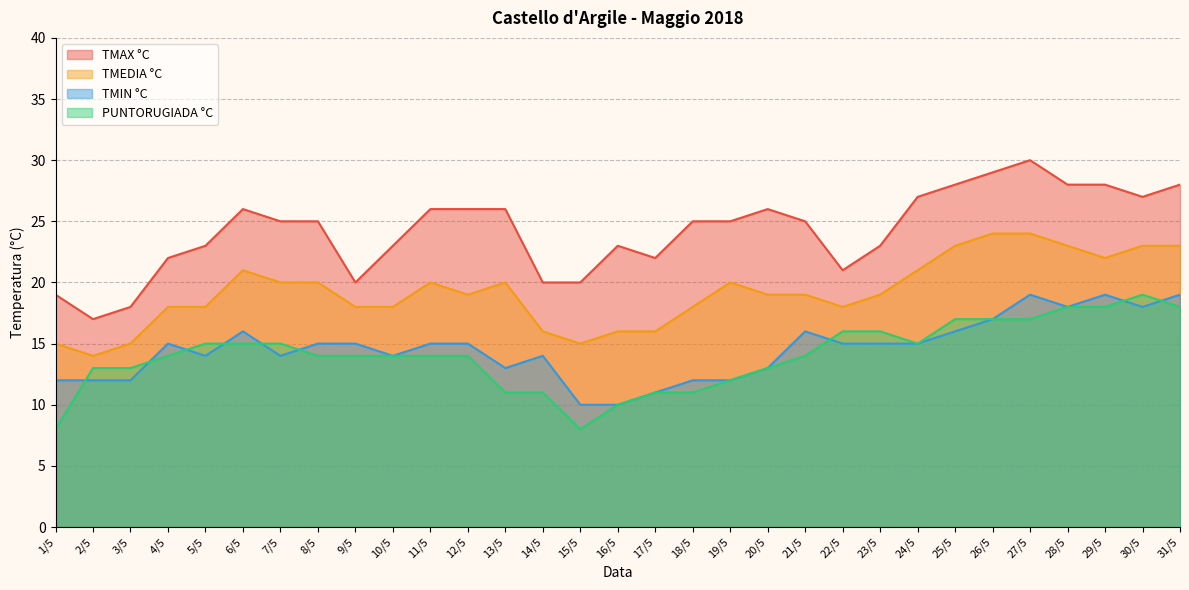

Between 8/5 and 26/5, which series saw the biggest shift?

TMAX °C